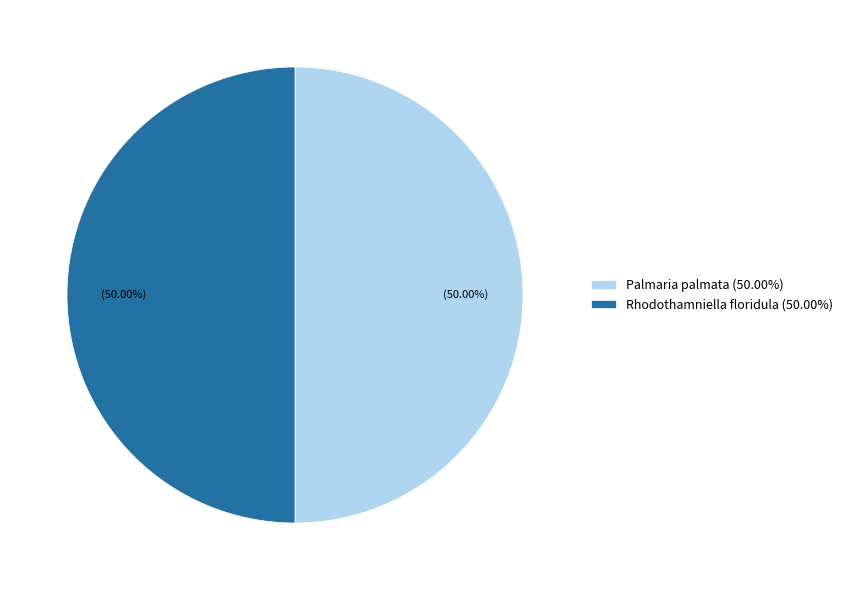

To the nearest percent, what is the combined percentage of Palmaria palmata and Rhodothamniella floridula?

100%